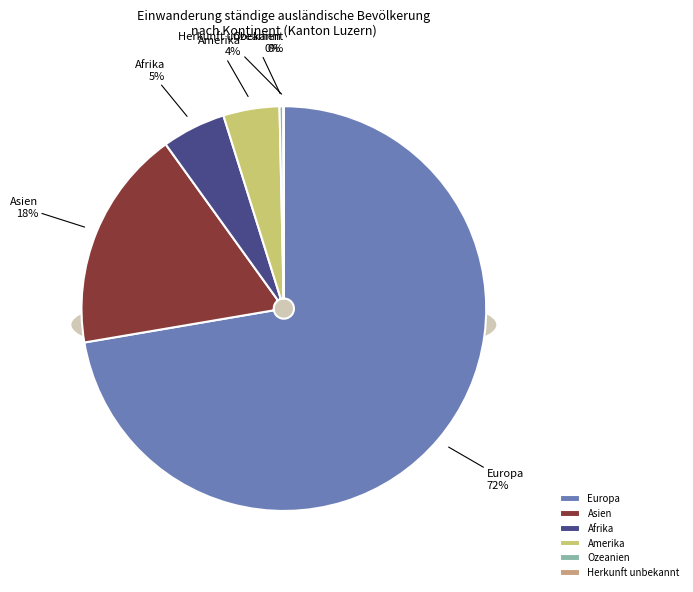

Approximately how many times larger is the value at Amerika compared to Europa?

0.1